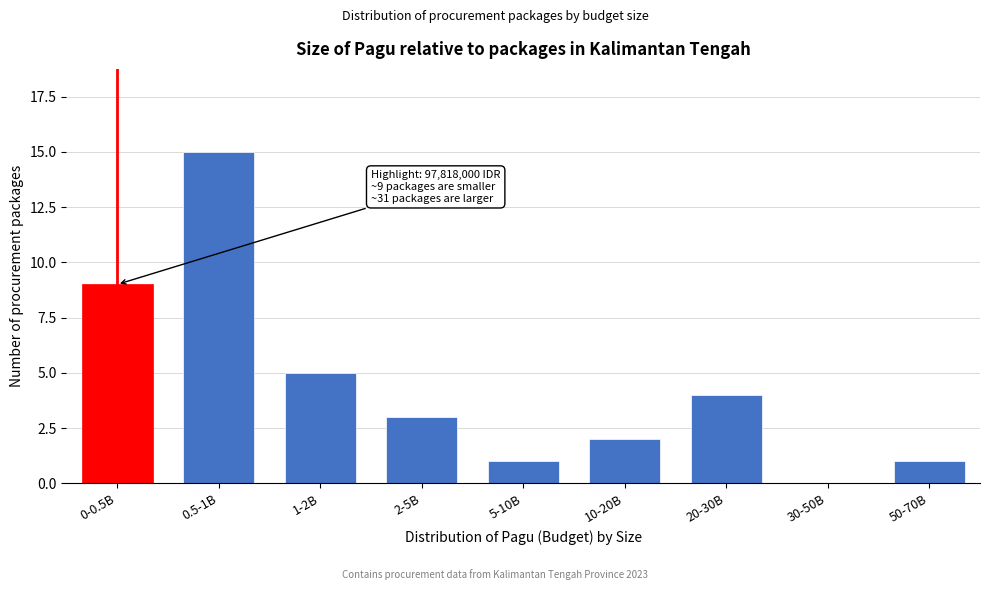

Reading right to left, extract all data points from this chart.

50-70B=1	30-50B=0	20-30B=4	10-20B=2	5-10B=1	2-5B=3	1-2B=5	0.5-1B=15	0-0.5B=9